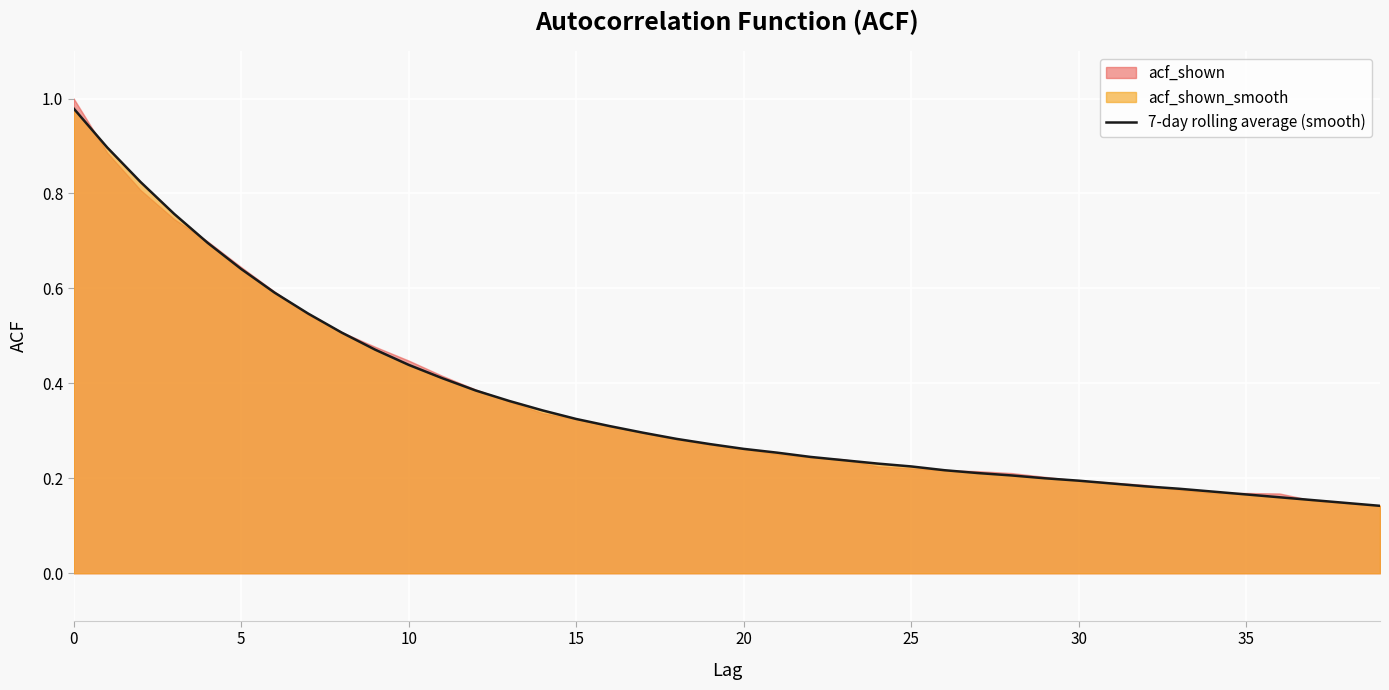

Read the value at 33.

0.2